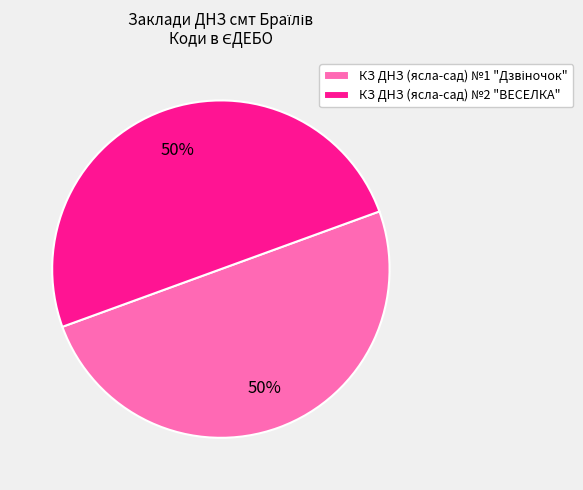

Is it true that КЗ ДНЗ (ясла-сад) №2 "ВЕСЕЛКА" is 50% of the pie?

True